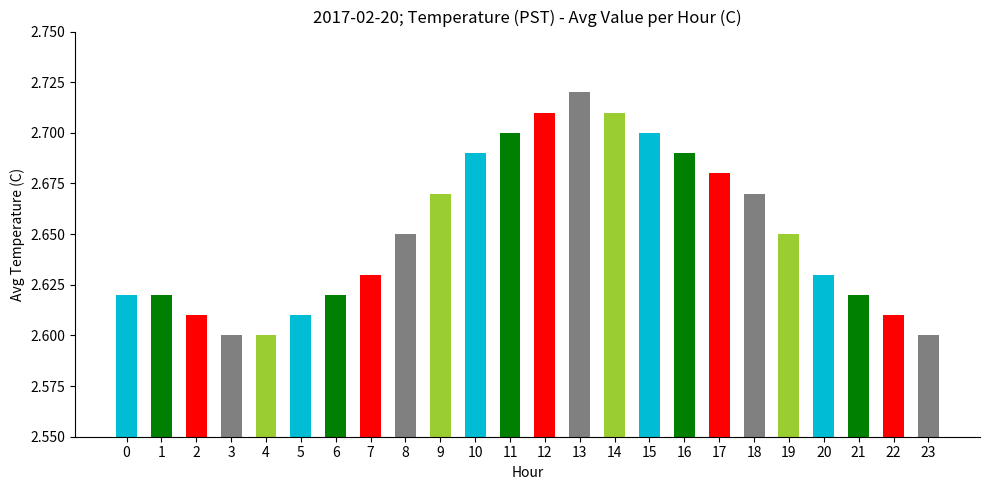

Count the values in the range 2 to 3.

24